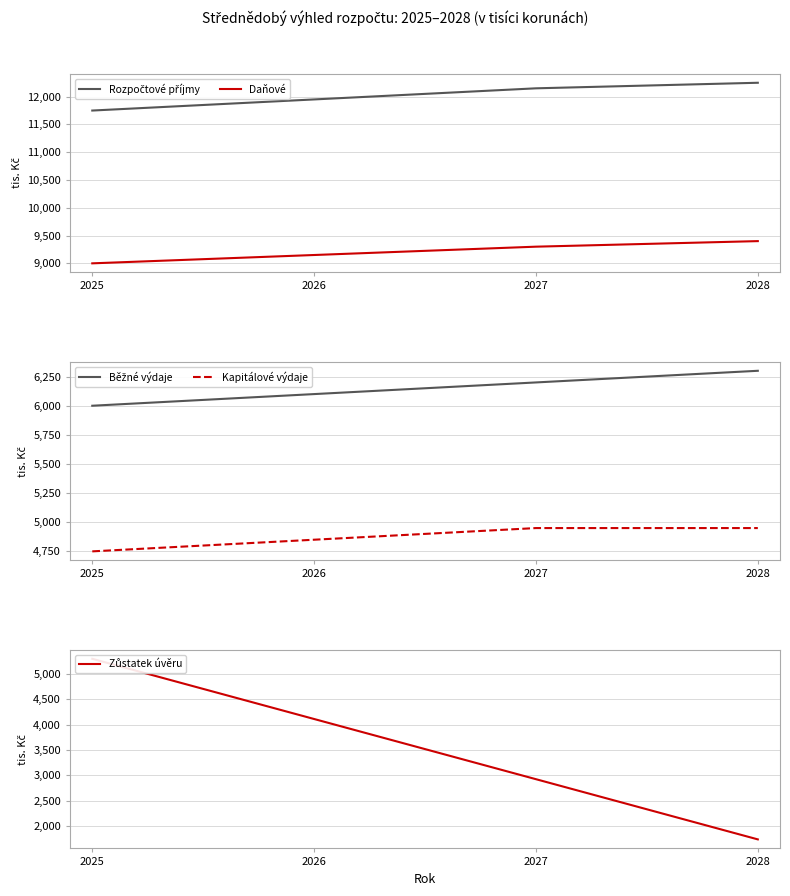

List the series in order of their peak value, lowest first.

Kapitálové výdaje, Zůstatek úvěru, Běžné výdaje, Daňové, Rozpočtové příjmy